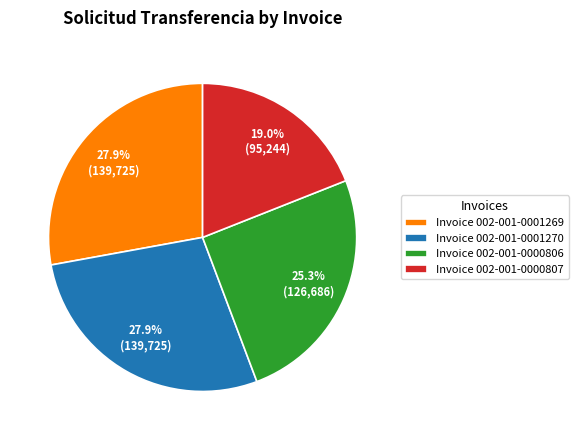

Combined, do Invoice 002-001-0000806 and Invoice 002-001-0001269 account for over 50%?

Yes